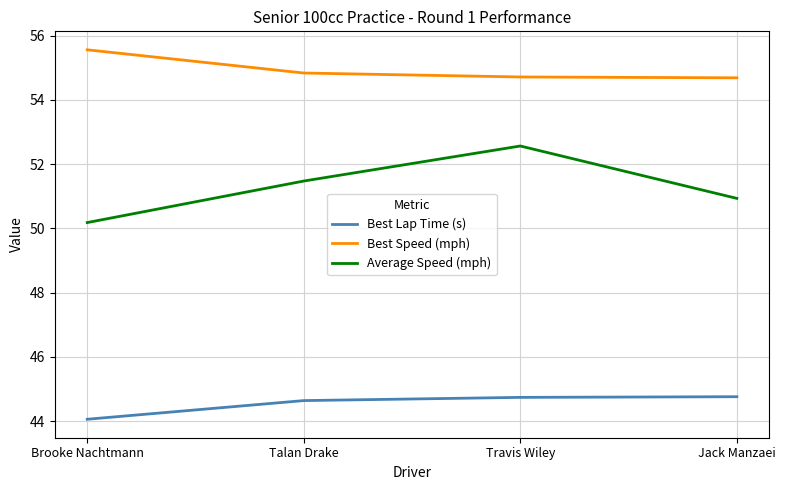

At which category is the sum across all series the highest?

Travis Wiley